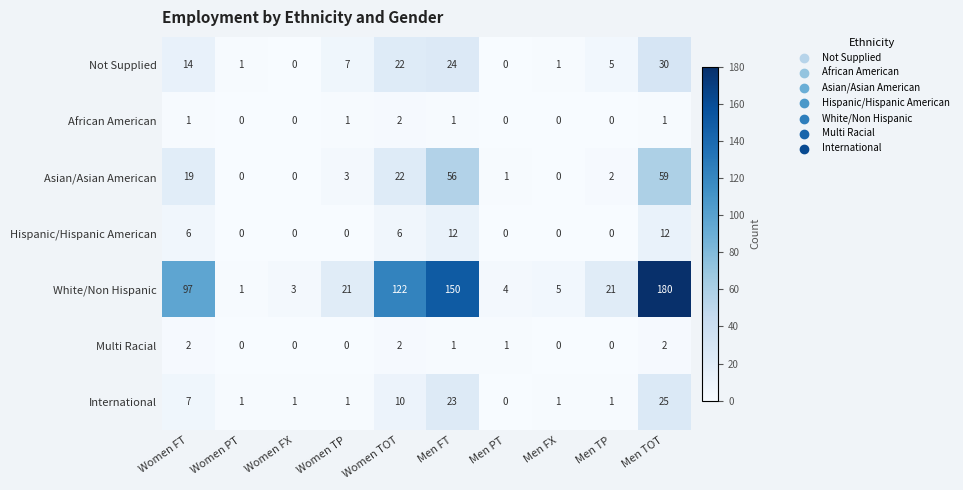

Which series changed the most between Women PT and Women TP?

White/Non Hispanic